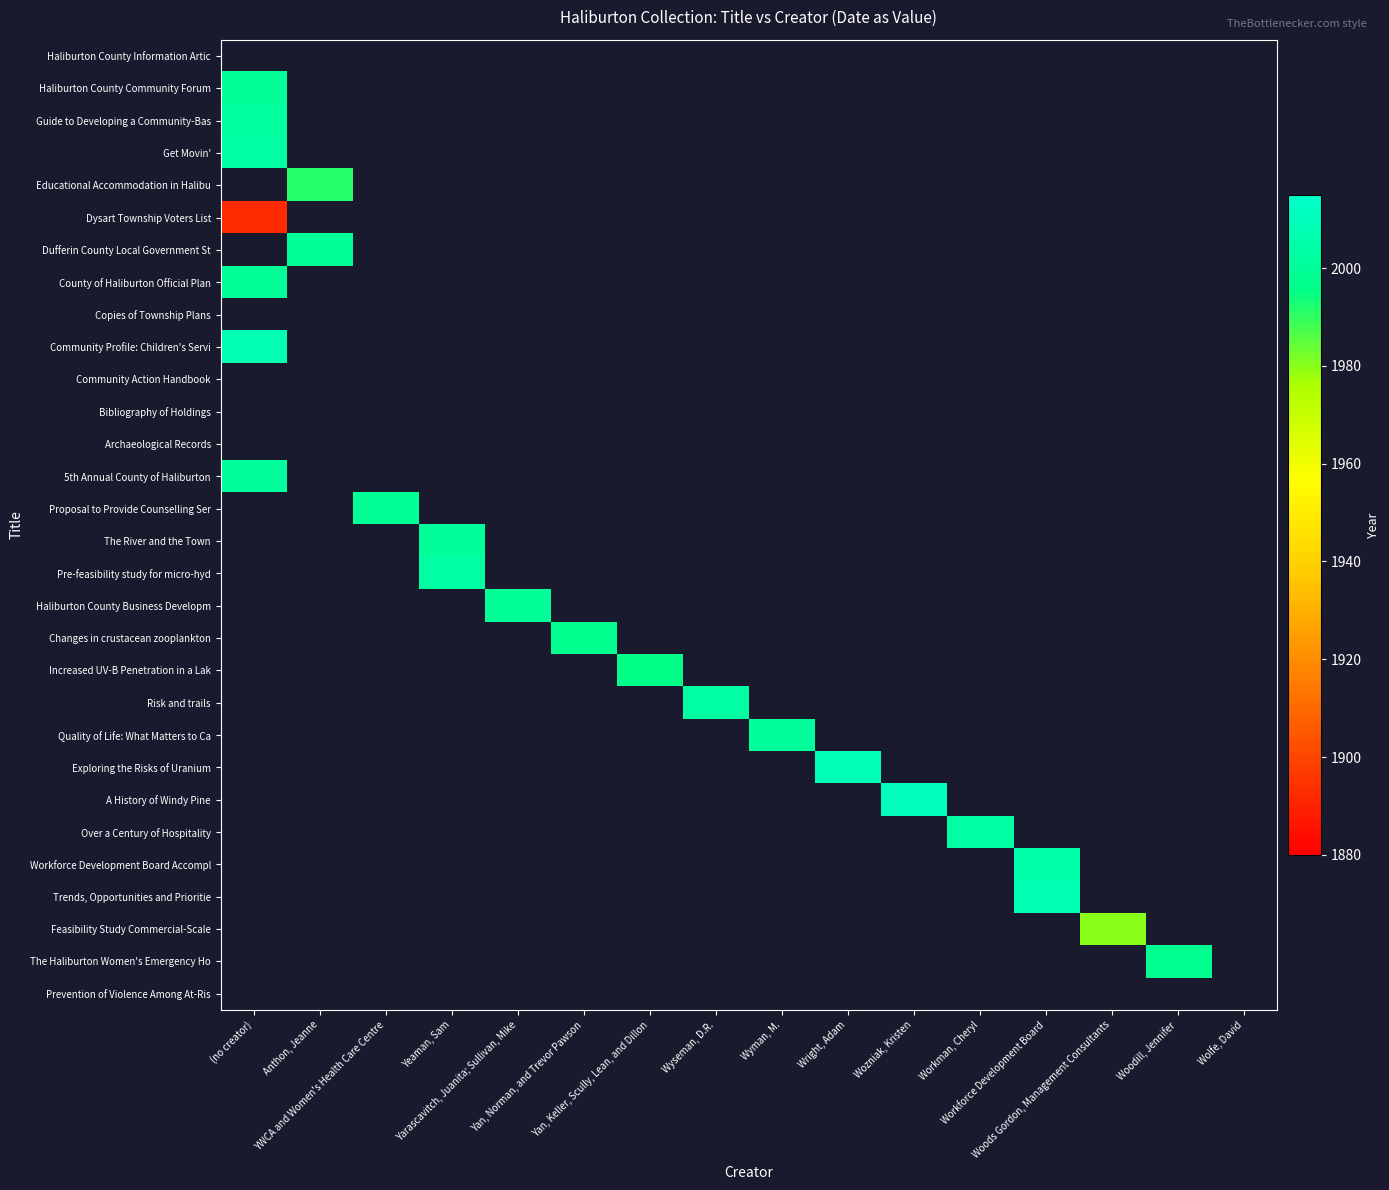

Reading left to right, list all the values displayed in this chart.

Haliburton County Information Artic: (no creator)=0	Anthon, Jeanne=0	YWCA and Women's Health Care Centre=0	Yeaman, Sam=0	Yarascavitch, Juanita; Sullivan, Mike=0	Yan, Norman, and Trevor Pawson=0	Yan, Keller, Scully, Lean, and Dillon=0	Wyseman, D.R.=0	Wyman, M.=0	Wright, Adam=0	Wozniak, Kristen=0	Workman, Cheryl=0	Workforce Development Board=0	Woods Gordon, Management Consultants=0	Woodill, Jennifer=0	Wolfe, David=0
Haliburton County Community Forum: (no creator)=2000	Anthon, Jeanne=0	YWCA and Women's Health Care Centre=0	Yeaman, Sam=0	Yarascavitch, Juanita; Sullivan, Mike=0	Yan, Norman, and Trevor Pawson=0	Yan, Keller, Scully, Lean, and Dillon=0	Wyseman, D.R.=0	Wyman, M.=0	Wright, Adam=0	Wozniak, Kristen=0	Workman, Cheryl=0	Workforce Development Board=0	Woods Gordon, Management Consultants=0	Woodill, Jennifer=0	Wolfe, David=0
Guide to Developing a Community-Bas: (no creator)=2002	Anthon, Jeanne=0	YWCA and Women's Health Care Centre=0	Yeaman, Sam=0	Yarascavitch, Juanita; Sullivan, Mike=0	Yan, Norman, and Trevor Pawson=0	Yan, Keller, Scully, Lean, and Dillon=0	Wyseman, D.R.=0	Wyman, M.=0	Wright, Adam=0	Wozniak, Kristen=0	Workman, Cheryl=0	Workforce Development Board=0	Woods Gordon, Management Consultants=0	Woodill, Jennifer=0	Wolfe, David=0
Get Movin': (no creator)=2003	Anthon, Jeanne=0	YWCA and Women's Health Care Centre=0	Yeaman, Sam=0	Yarascavitch, Juanita; Sullivan, Mike=0	Yan, Norman, and Trevor Pawson=0	Yan, Keller, Scully, Lean, and Dillon=0	Wyseman, D.R.=0	Wyman, M.=0	Wright, Adam=0	Wozniak, Kristen=0	Workman, Cheryl=0	Workforce Development Board=0	Woods Gordon, Management Consultants=0	Woodill, Jennifer=0	Wolfe, David=0
Educational Accommodation in Halibu: (no creator)=0	Anthon, Jeanne=1991	YWCA and Women's Health Care Centre=0	Yeaman, Sam=0	Yarascavitch, Juanita; Sullivan, Mike=0	Yan, Norman, and Trevor Pawson=0	Yan, Keller, Scully, Lean, and Dillon=0	Wyseman, D.R.=0	Wyman, M.=0	Wright, Adam=0	Wozniak, Kristen=0	Workman, Cheryl=0	Workforce Development Board=0	Woods Gordon, Management Consultants=0	Woodill, Jennifer=0	Wolfe, David=0
Dysart Township Voters List: (no creator)=1892	Anthon, Jeanne=0	YWCA and Women's Health Care Centre=0	Yeaman, Sam=0	Yarascavitch, Juanita; Sullivan, Mike=0	Yan, Norman, and Trevor Pawson=0	Yan, Keller, Scully, Lean, and Dillon=0	Wyseman, D.R.=0	Wyman, M.=0	Wright, Adam=0	Wozniak, Kristen=0	Workman, Cheryl=0	Workforce Development Board=0	Woods Gordon, Management Consultants=0	Woodill, Jennifer=0	Wolfe, David=0
Dufferin County Local Government St: (no creator)=0	Anthon, Jeanne=1999	YWCA and Women's Health Care Centre=0	Yeaman, Sam=0	Yarascavitch, Juanita; Sullivan, Mike=0	Yan, Norman, and Trevor Pawson=0	Yan, Keller, Scully, Lean, and Dillon=0	Wyseman, D.R.=0	Wyman, M.=0	Wright, Adam=0	Wozniak, Kristen=0	Workman, Cheryl=0	Workforce Development Board=0	Woods Gordon, Management Consultants=0	Woodill, Jennifer=0	Wolfe, David=0
County of Haliburton Official Plan: (no creator)=2000	Anthon, Jeanne=0	YWCA and Women's Health Care Centre=0	Yeaman, Sam=0	Yarascavitch, Juanita; Sullivan, Mike=0	Yan, Norman, and Trevor Pawson=0	Yan, Keller, Scully, Lean, and Dillon=0	Wyseman, D.R.=0	Wyman, M.=0	Wright, Adam=0	Wozniak, Kristen=0	Workman, Cheryl=0	Workforce Development Board=0	Woods Gordon, Management Consultants=0	Woodill, Jennifer=0	Wolfe, David=0
Copies of Township Plans: (no creator)=0	Anthon, Jeanne=0	YWCA and Women's Health Care Centre=0	Yeaman, Sam=0	Yarascavitch, Juanita; Sullivan, Mike=0	Yan, Norman, and Trevor Pawson=0	Yan, Keller, Scully, Lean, and Dillon=0	Wyseman, D.R.=0	Wyman, M.=0	Wright, Adam=0	Wozniak, Kristen=0	Workman, Cheryl=0	Workforce Development Board=0	Woods Gordon, Management Consultants=0	Woodill, Jennifer=0	Wolfe, David=0
Community Profile: Children's Servi: (no creator)=2008	Anthon, Jeanne=0	YWCA and Women's Health Care Centre=0	Yeaman, Sam=0	Yarascavitch, Juanita; Sullivan, Mike=0	Yan, Norman, and Trevor Pawson=0	Yan, Keller, Scully, Lean, and Dillon=0	Wyseman, D.R.=0	Wyman, M.=0	Wright, Adam=0	Wozniak, Kristen=0	Workman, Cheryl=0	Workforce Development Board=0	Woods Gordon, Management Consultants=0	Woodill, Jennifer=0	Wolfe, David=0
Community Action Handbook: (no creator)=0	Anthon, Jeanne=0	YWCA and Women's Health Care Centre=0	Yeaman, Sam=0	Yarascavitch, Juanita; Sullivan, Mike=0	Yan, Norman, and Trevor Pawson=0	Yan, Keller, Scully, Lean, and Dillon=0	Wyseman, D.R.=0	Wyman, M.=0	Wright, Adam=0	Wozniak, Kristen=0	Workman, Cheryl=0	Workforce Development Board=0	Woods Gordon, Management Consultants=0	Woodill, Jennifer=0	Wolfe, David=0
Bibliography of Holdings: (no creator)=0	Anthon, Jeanne=0	YWCA and Women's Health Care Centre=0	Yeaman, Sam=0	Yarascavitch, Juanita; Sullivan, Mike=0	Yan, Norman, and Trevor Pawson=0	Yan, Keller, Scully, Lean, and Dillon=0	Wyseman, D.R.=0	Wyman, M.=0	Wright, Adam=0	Wozniak, Kristen=0	Workman, Cheryl=0	Workforce Development Board=0	Woods Gordon, Management Consultants=0	Woodill, Jennifer=0	Wolfe, David=0
Archaeological Records: (no creator)=0	Anthon, Jeanne=0	YWCA and Women's Health Care Centre=0	Yeaman, Sam=0	Yarascavitch, Juanita; Sullivan, Mike=0	Yan, Norman, and Trevor Pawson=0	Yan, Keller, Scully, Lean, and Dillon=0	Wyseman, D.R.=0	Wyman, M.=0	Wright, Adam=0	Wozniak, Kristen=0	Workman, Cheryl=0	Workforce Development Board=0	Woods Gordon, Management Consultants=0	Woodill, Jennifer=0	Wolfe, David=0
5th Annual County of Haliburton: (no creator)=2001	Anthon, Jeanne=0	YWCA and Women's Health Care Centre=0	Yeaman, Sam=0	Yarascavitch, Juanita; Sullivan, Mike=0	Yan, Norman, and Trevor Pawson=0	Yan, Keller, Scully, Lean, and Dillon=0	Wyseman, D.R.=0	Wyman, M.=0	Wright, Adam=0	Wozniak, Kristen=0	Workman, Cheryl=0	Workforce Development Board=0	Woods Gordon, Management Consultants=0	Woodill, Jennifer=0	Wolfe, David=0
Proposal to Provide Counselling Ser: (no creator)=0	Anthon, Jeanne=0	YWCA and Women's Health Care Centre=1999	Yeaman, Sam=0	Yarascavitch, Juanita; Sullivan, Mike=0	Yan, Norman, and Trevor Pawson=0	Yan, Keller, Scully, Lean, and Dillon=0	Wyseman, D.R.=0	Wyman, M.=0	Wright, Adam=0	Wozniak, Kristen=0	Workman, Cheryl=0	Workforce Development Board=0	Woods Gordon, Management Consultants=0	Woodill, Jennifer=0	Wolfe, David=0
The River and the Town: (no creator)=0	Anthon, Jeanne=0	YWCA and Women's Health Care Centre=0	Yeaman, Sam=2001	Yarascavitch, Juanita; Sullivan, Mike=0	Yan, Norman, and Trevor Pawson=0	Yan, Keller, Scully, Lean, and Dillon=0	Wyseman, D.R.=0	Wyman, M.=0	Wright, Adam=0	Wozniak, Kristen=0	Workman, Cheryl=0	Workforce Development Board=0	Woods Gordon, Management Consultants=0	Woodill, Jennifer=0	Wolfe, David=0
Pre-feasibility study for micro-hyd: (no creator)=0	Anthon, Jeanne=0	YWCA and Women's Health Care Centre=0	Yeaman, Sam=2003	Yarascavitch, Juanita; Sullivan, Mike=0	Yan, Norman, and Trevor Pawson=0	Yan, Keller, Scully, Lean, and Dillon=0	Wyseman, D.R.=0	Wyman, M.=0	Wright, Adam=0	Wozniak, Kristen=0	Workman, Cheryl=0	Workforce Development Board=0	Woods Gordon, Management Consultants=0	Woodill, Jennifer=0	Wolfe, David=0
Haliburton County Business Developm: (no creator)=0	Anthon, Jeanne=0	YWCA and Women's Health Care Centre=0	Yeaman, Sam=0	Yarascavitch, Juanita; Sullivan, Mike=2000	Yan, Norman, and Trevor Pawson=0	Yan, Keller, Scully, Lean, and Dillon=0	Wyseman, D.R.=0	Wyman, M.=0	Wright, Adam=0	Wozniak, Kristen=0	Workman, Cheryl=0	Workforce Development Board=0	Woods Gordon, Management Consultants=0	Woodill, Jennifer=0	Wolfe, David=0
Changes in crustacean zooplankton: (no creator)=0	Anthon, Jeanne=0	YWCA and Women's Health Care Centre=0	Yeaman, Sam=0	Yarascavitch, Juanita; Sullivan, Mike=0	Yan, Norman, and Trevor Pawson=1997	Yan, Keller, Scully, Lean, and Dillon=0	Wyseman, D.R.=0	Wyman, M.=0	Wright, Adam=0	Wozniak, Kristen=0	Workman, Cheryl=0	Workforce Development Board=0	Woods Gordon, Management Consultants=0	Woodill, Jennifer=0	Wolfe, David=0
Increased UV-B Penetration in a Lak: (no creator)=0	Anthon, Jeanne=0	YWCA and Women's Health Care Centre=0	Yeaman, Sam=0	Yarascavitch, Juanita; Sullivan, Mike=0	Yan, Norman, and Trevor Pawson=0	Yan, Keller, Scully, Lean, and Dillon=1996	Wyseman, D.R.=0	Wyman, M.=0	Wright, Adam=0	Wozniak, Kristen=0	Workman, Cheryl=0	Workforce Development Board=0	Woods Gordon, Management Consultants=0	Woodill, Jennifer=0	Wolfe, David=0
Risk and trails: (no creator)=0	Anthon, Jeanne=0	YWCA and Women's Health Care Centre=0	Yeaman, Sam=0	Yarascavitch, Juanita; Sullivan, Mike=0	Yan, Norman, and Trevor Pawson=0	Yan, Keller, Scully, Lean, and Dillon=0	Wyseman, D.R.=2003	Wyman, M.=0	Wright, Adam=0	Wozniak, Kristen=0	Workman, Cheryl=0	Workforce Development Board=0	Woods Gordon, Management Consultants=0	Woodill, Jennifer=0	Wolfe, David=0
Quality of Life: What Matters to Ca: (no creator)=0	Anthon, Jeanne=0	YWCA and Women's Health Care Centre=0	Yeaman, Sam=0	Yarascavitch, Juanita; Sullivan, Mike=0	Yan, Norman, and Trevor Pawson=0	Yan, Keller, Scully, Lean, and Dillon=0	Wyseman, D.R.=0	Wyman, M.=2001	Wright, Adam=0	Wozniak, Kristen=0	Workman, Cheryl=0	Workforce Development Board=0	Woods Gordon, Management Consultants=0	Woodill, Jennifer=0	Wolfe, David=0
Exploring the Risks of Uranium: (no creator)=0	Anthon, Jeanne=0	YWCA and Women's Health Care Centre=0	Yeaman, Sam=0	Yarascavitch, Juanita; Sullivan, Mike=0	Yan, Norman, and Trevor Pawson=0	Yan, Keller, Scully, Lean, and Dillon=0	Wyseman, D.R.=0	Wyman, M.=0	Wright, Adam=2009	Wozniak, Kristen=0	Workman, Cheryl=0	Workforce Development Board=0	Woods Gordon, Management Consultants=0	Woodill, Jennifer=0	Wolfe, David=0
A History of Windy Pine: (no creator)=0	Anthon, Jeanne=0	YWCA and Women's Health Care Centre=0	Yeaman, Sam=0	Yarascavitch, Juanita; Sullivan, Mike=0	Yan, Norman, and Trevor Pawson=0	Yan, Keller, Scully, Lean, and Dillon=0	Wyseman, D.R.=0	Wyman, M.=0	Wright, Adam=0	Wozniak, Kristen=2010	Workman, Cheryl=0	Workforce Development Board=0	Woods Gordon, Management Consultants=0	Woodill, Jennifer=0	Wolfe, David=0
Over a Century of Hospitality: (no creator)=0	Anthon, Jeanne=0	YWCA and Women's Health Care Centre=0	Yeaman, Sam=0	Yarascavitch, Juanita; Sullivan, Mike=0	Yan, Norman, and Trevor Pawson=0	Yan, Keller, Scully, Lean, and Dillon=0	Wyseman, D.R.=0	Wyman, M.=0	Wright, Adam=0	Wozniak, Kristen=0	Workman, Cheryl=2003	Workforce Development Board=0	Woods Gordon, Management Consultants=0	Woodill, Jennifer=0	Wolfe, David=0
Workforce Development Board Accompl: (no creator)=0	Anthon, Jeanne=0	YWCA and Women's Health Care Centre=0	Yeaman, Sam=0	Yarascavitch, Juanita; Sullivan, Mike=0	Yan, Norman, and Trevor Pawson=0	Yan, Keller, Scully, Lean, and Dillon=0	Wyseman, D.R.=0	Wyman, M.=0	Wright, Adam=0	Wozniak, Kristen=0	Workman, Cheryl=0	Workforce Development Board=2005	Woods Gordon, Management Consultants=0	Woodill, Jennifer=0	Wolfe, David=0
Trends, Opportunities and Prioritie: (no creator)=0	Anthon, Jeanne=0	YWCA and Women's Health Care Centre=0	Yeaman, Sam=0	Yarascavitch, Juanita; Sullivan, Mike=0	Yan, Norman, and Trevor Pawson=0	Yan, Keller, Scully, Lean, and Dillon=0	Wyseman, D.R.=0	Wyman, M.=0	Wright, Adam=0	Wozniak, Kristen=0	Workman, Cheryl=0	Workforce Development Board=2008	Woods Gordon, Management Consultants=0	Woodill, Jennifer=0	Wolfe, David=0
Feasibility Study Commercial-Scale: (no creator)=0	Anthon, Jeanne=0	YWCA and Women's Health Care Centre=0	Yeaman, Sam=0	Yarascavitch, Juanita; Sullivan, Mike=0	Yan, Norman, and Trevor Pawson=0	Yan, Keller, Scully, Lean, and Dillon=0	Wyseman, D.R.=0	Wyman, M.=0	Wright, Adam=0	Wozniak, Kristen=0	Workman, Cheryl=0	Workforce Development Board=0	Woods Gordon, Management Consultants=1980	Woodill, Jennifer=0	Wolfe, David=0
The Haliburton Women's Emergency Ho: (no creator)=0	Anthon, Jeanne=0	YWCA and Women's Health Care Centre=0	Yeaman, Sam=0	Yarascavitch, Juanita; Sullivan, Mike=0	Yan, Norman, and Trevor Pawson=0	Yan, Keller, Scully, Lean, and Dillon=0	Wyseman, D.R.=0	Wyman, M.=0	Wright, Adam=0	Wozniak, Kristen=0	Workman, Cheryl=0	Workforce Development Board=0	Woods Gordon, Management Consultants=0	Woodill, Jennifer=1998	Wolfe, David=0
Prevention of Violence Among At-Ris: (no creator)=0	Anthon, Jeanne=0	YWCA and Women's Health Care Centre=0	Yeaman, Sam=0	Yarascavitch, Juanita; Sullivan, Mike=0	Yan, Norman, and Trevor Pawson=0	Yan, Keller, Scully, Lean, and Dillon=0	Wyseman, D.R.=0	Wyman, M.=0	Wright, Adam=0	Wozniak, Kristen=0	Workman, Cheryl=0	Workforce Development Board=0	Woods Gordon, Management Consultants=0	Woodill, Jennifer=0	Wolfe, David=0